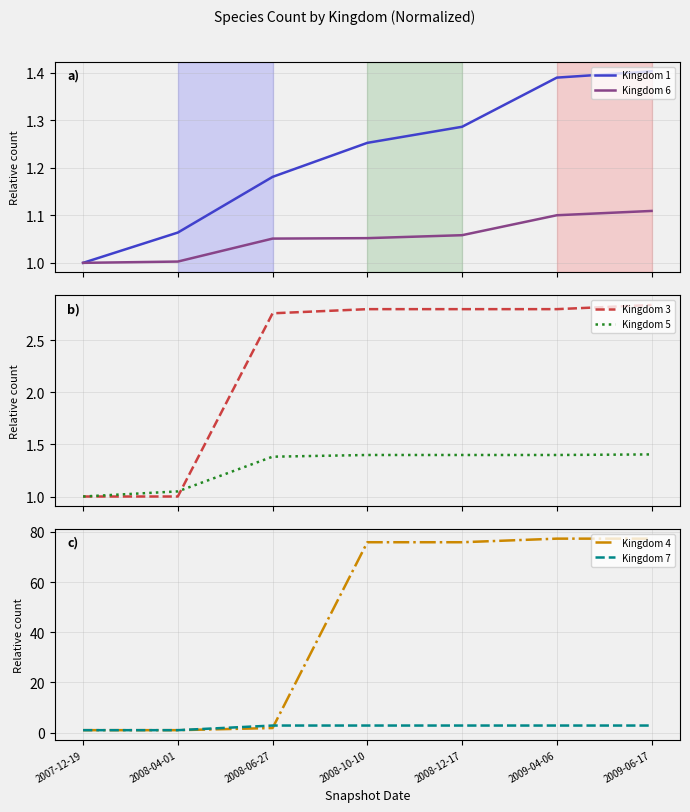

What is the total value across all series at 2008-12-17?

85.2